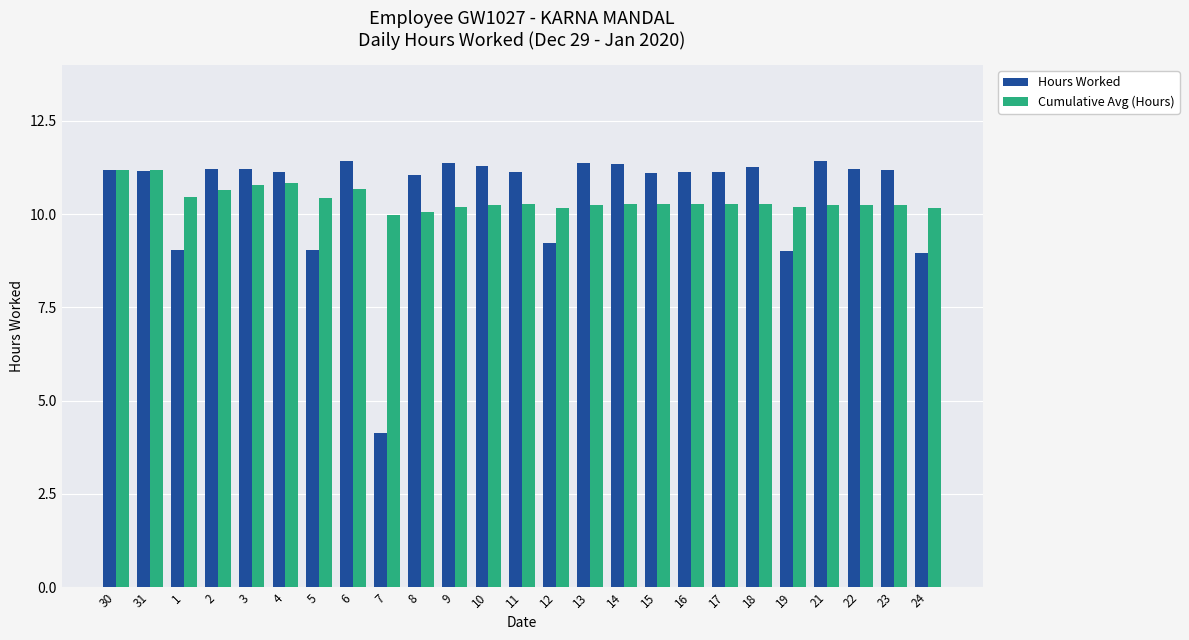

What is the spread (max minus min) of values at 15?

0.8